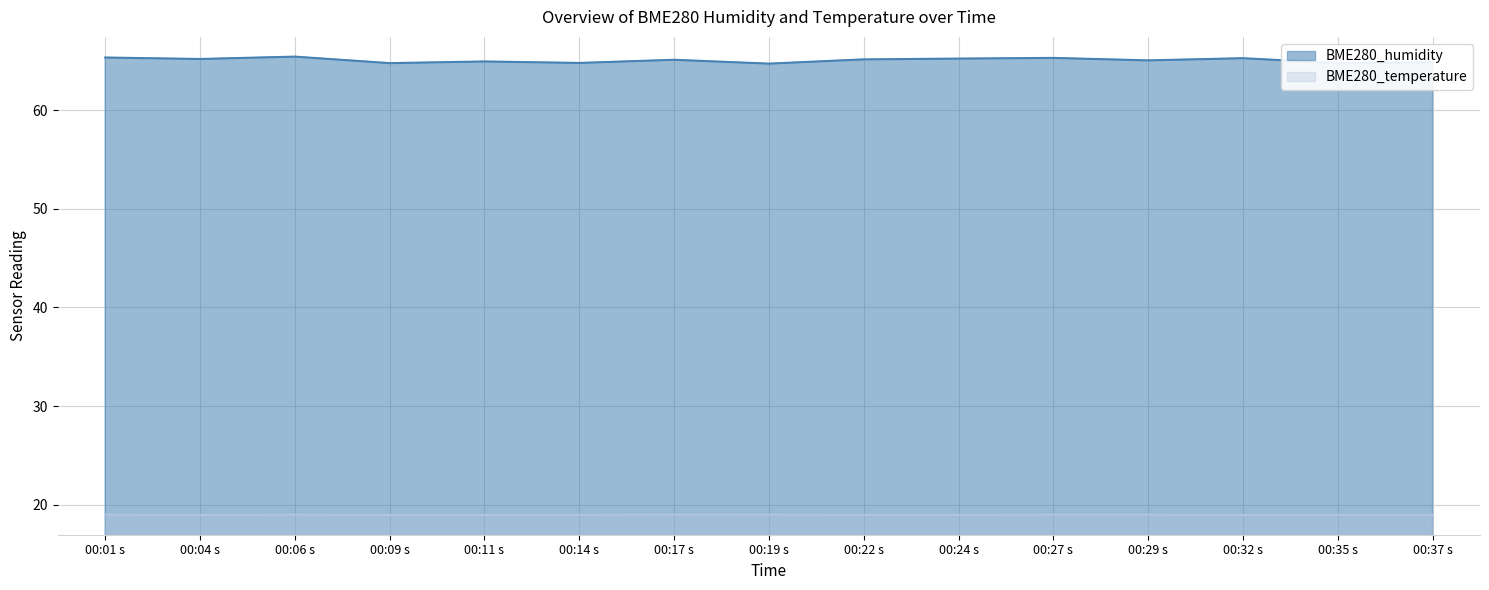

Is the value of BME280_humidity at 00:04 s greater than the value of BME280_temperature at 00:27 s?

Yes